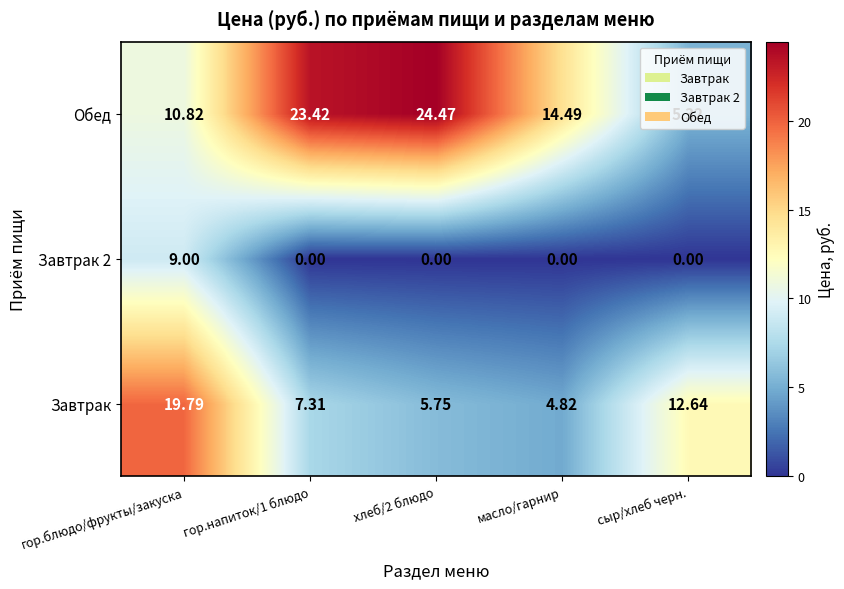

Which series has the largest range (max minus min)?

Обед